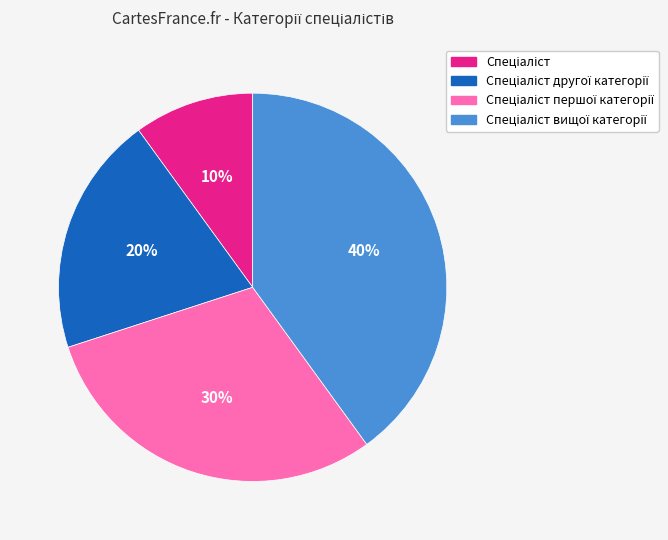

Is there a majority slice in this chart?

No